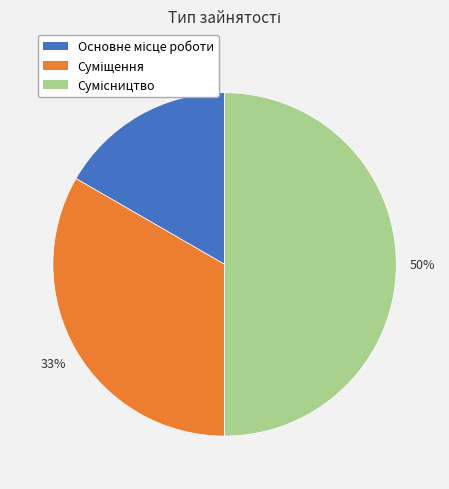

To the nearest percent, what is the average slice percentage?

33%